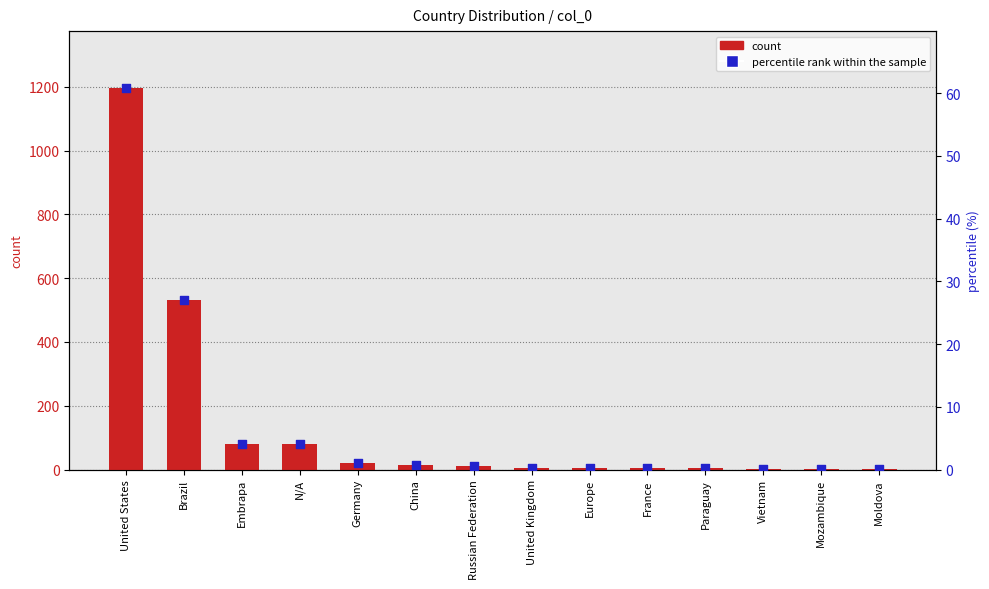

What is the total value across all series at China?

15.8